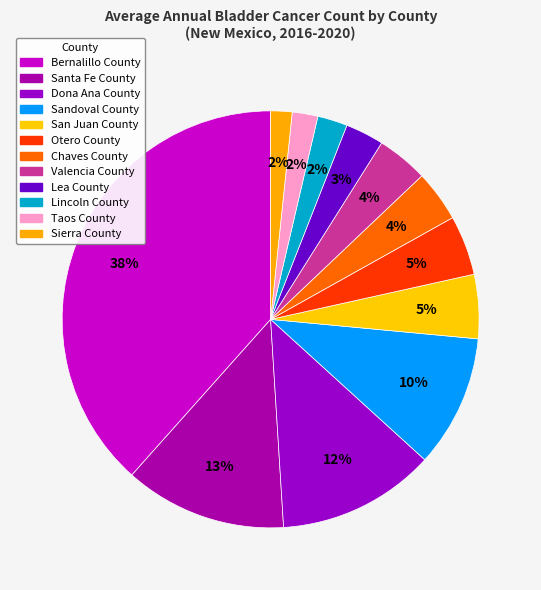

What is the total percentage of Taos County and Santa Fe County?

14.6%